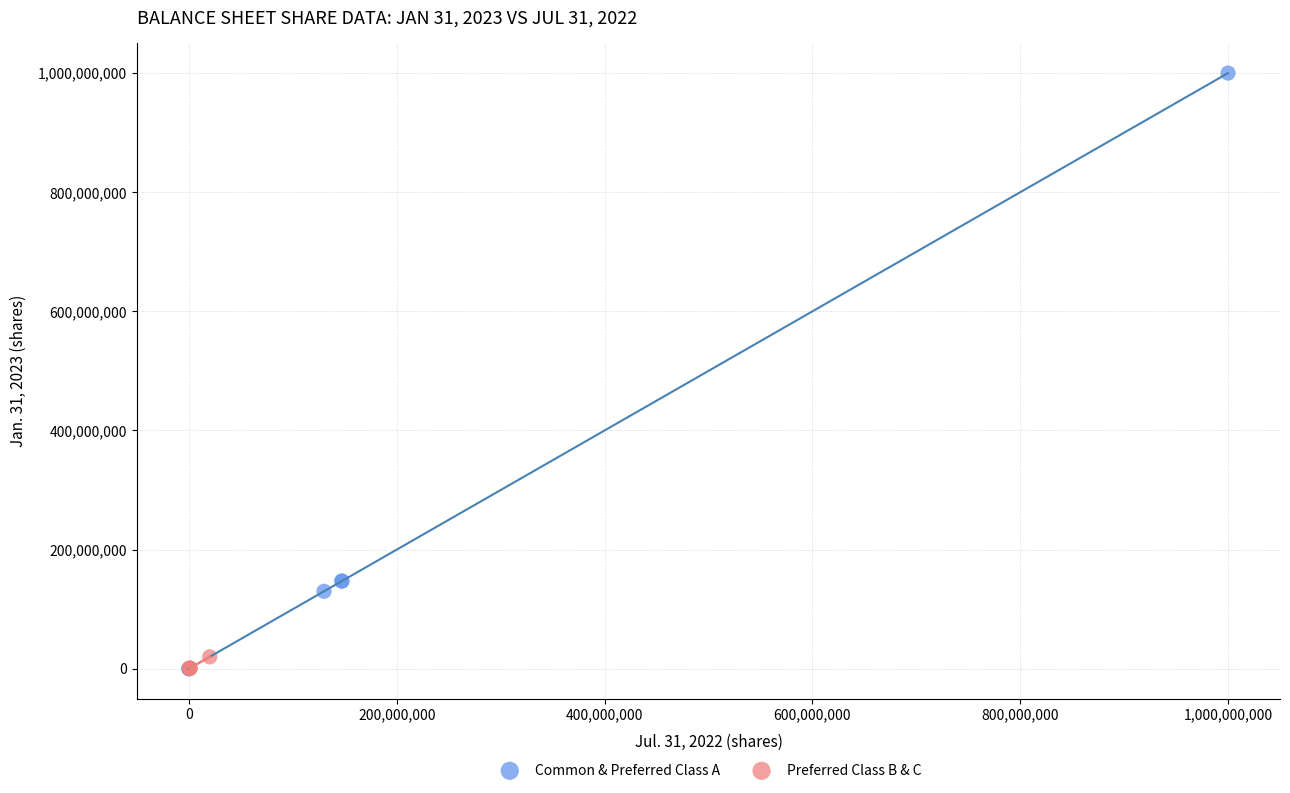

Which series has the widest spread of Y values?

Common & Preferred Class A